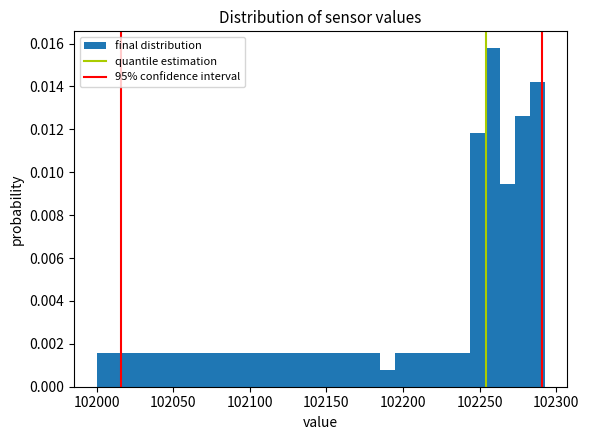

Around what value on the x-axis is the tallest bar? Give the approximate position of its centre, as read against the axis.

102260